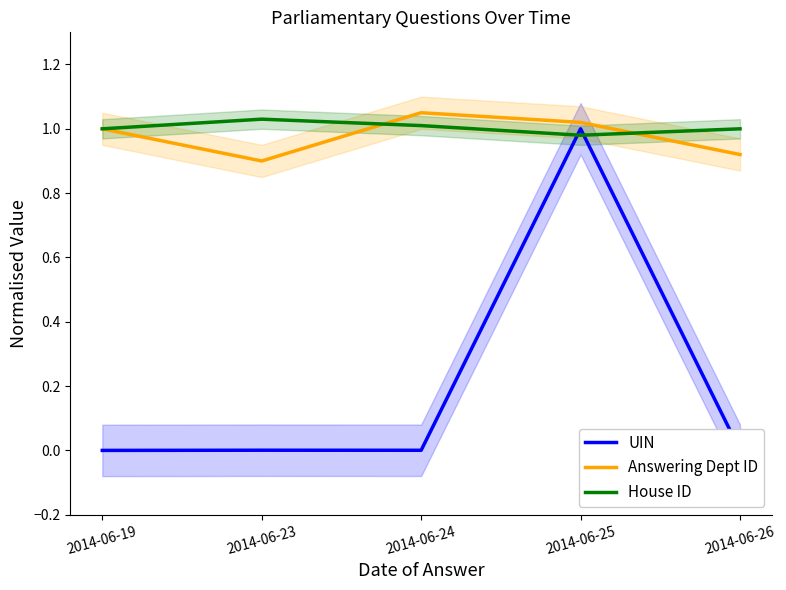

How many Answering Dept ID values are between 0 and 1?

3